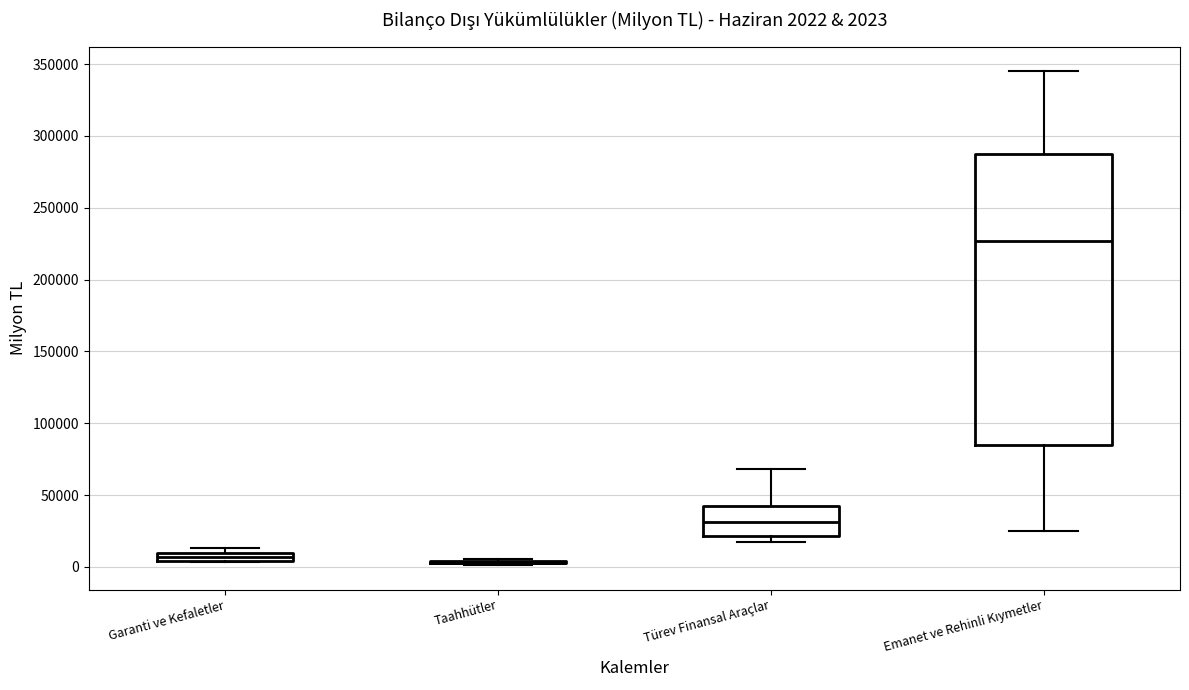

Which box is the tallest, from its lower edge to its upper edge?

Emanet ve Rehinli Kıymetler